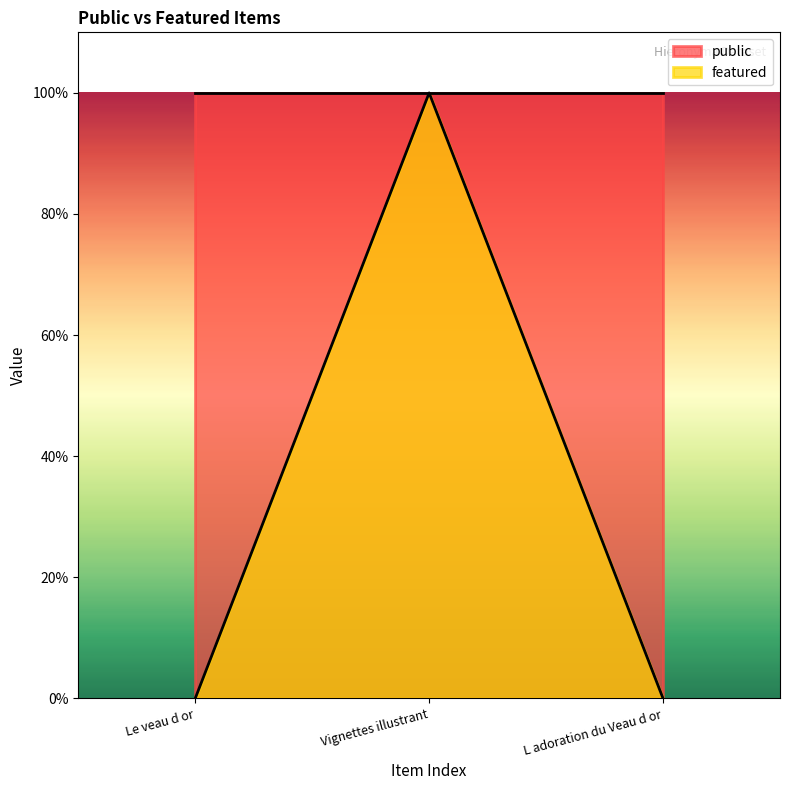

What position from the left is L adoration du Veau d or?

3